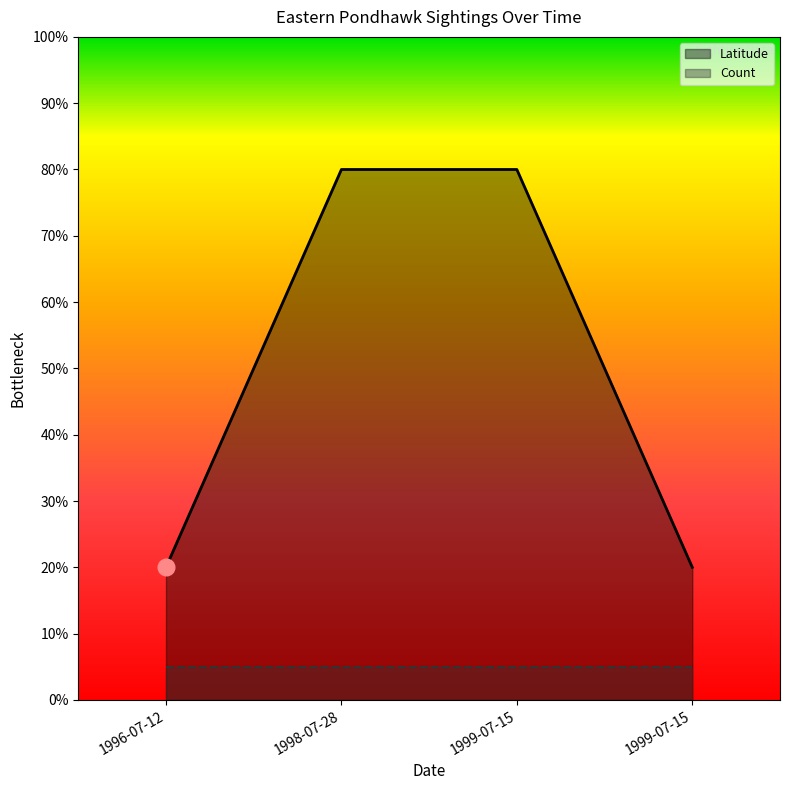

List the labels in order of value, smallest first.

1996-07-12, 1999-07-15, 1998-07-28, 1999-07-15